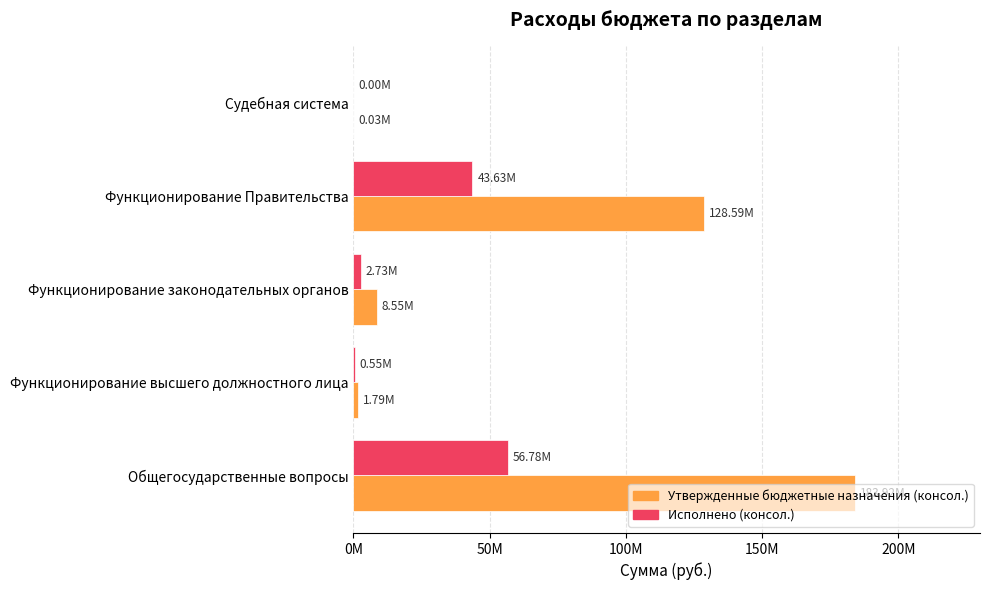

What are all the series names shown in the legend?

Утвержденные бюджетные назначения (консол.), Исполнено (консол.)